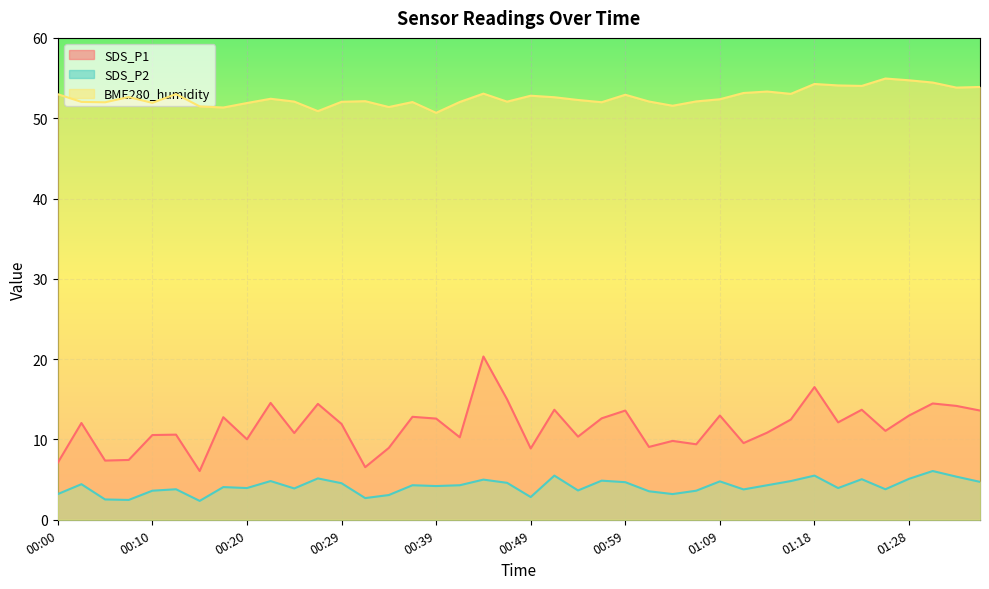

What is the label of the 28th point from the left?

01:06